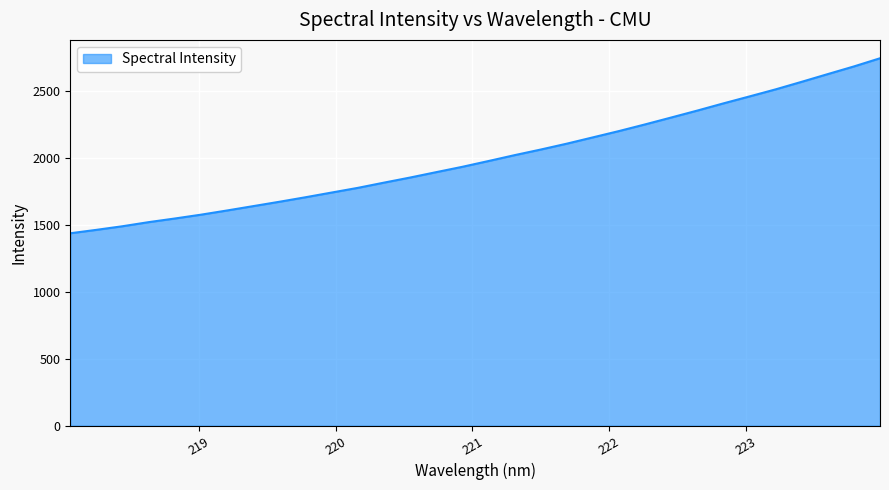

Reading left to right, list all the values displayed in this chart.

1437.9	1463.5	1490.5	1521.1	1548.2	1576.8	1608.3	1640.8	1673.3	1707.1	1742.2	1777.2	1816.1	1854.2	1894.5	1934.4	1977.5	2021.5	2063.3	2107.3	2154.4	2201.6	2251.3	2302.7	2354.6	2408.3	2460.3	2513.0	2569.6	2627.2	2684.3	2745.3